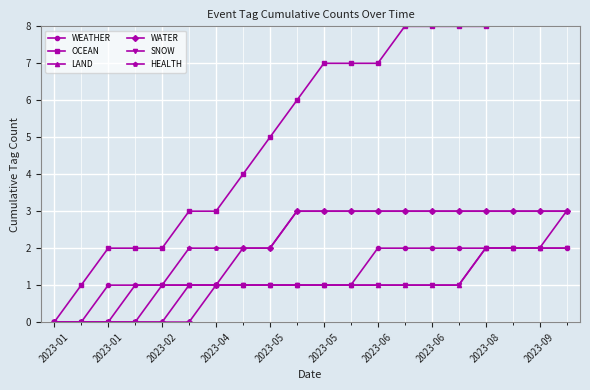

How many data points in WEATHER are above 1?

8